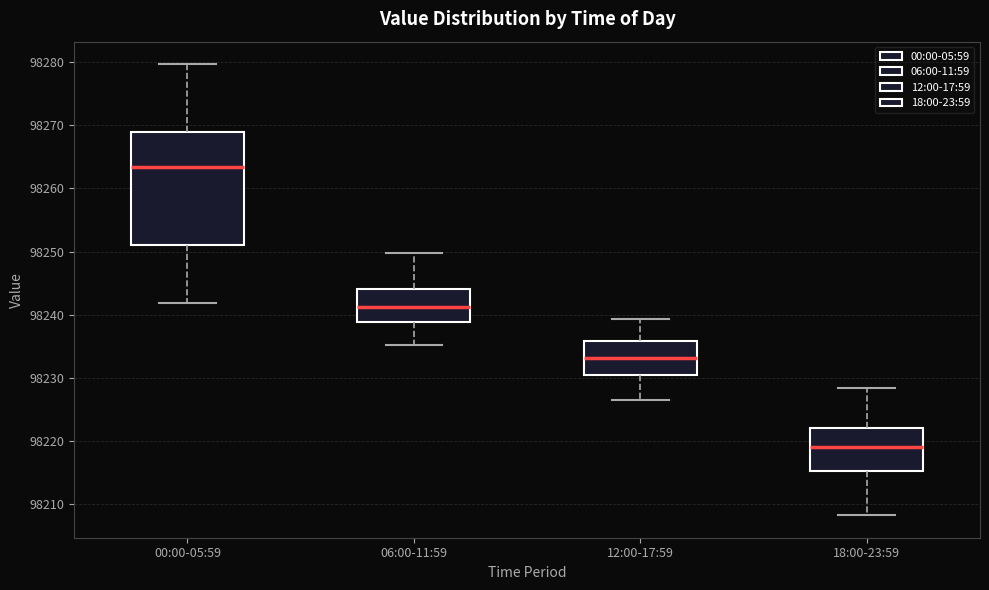

Where is the upper edge of the box for 18:00-23:59 on the y-axis? The values are not printed on the chart, so give them approximately, as read against the axis.

98222